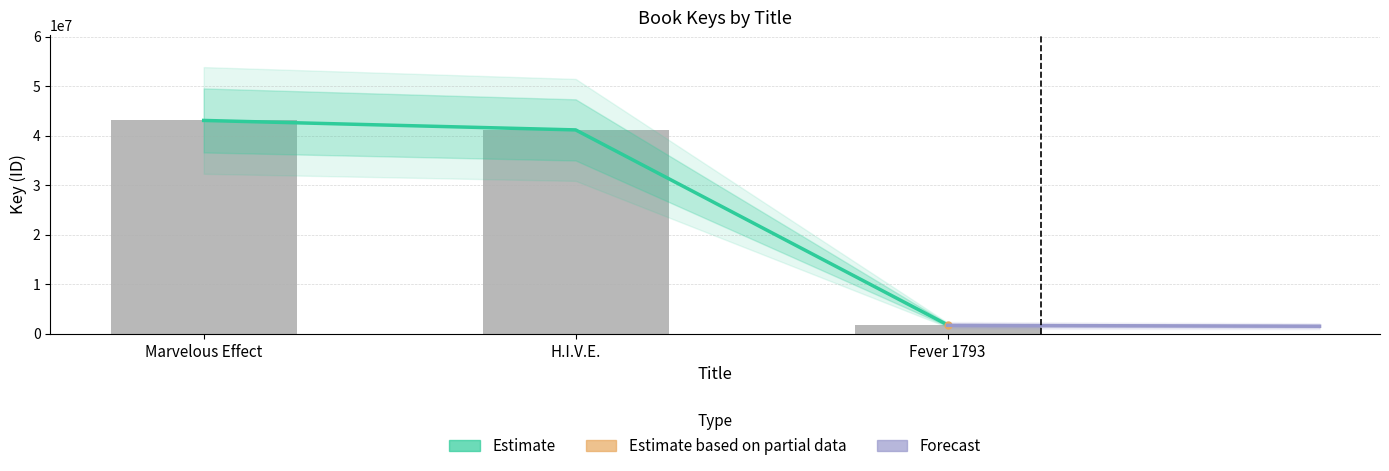

At H.I.V.E., list the series in order from largest to smallest.

Estimate, Key ID, Forecast